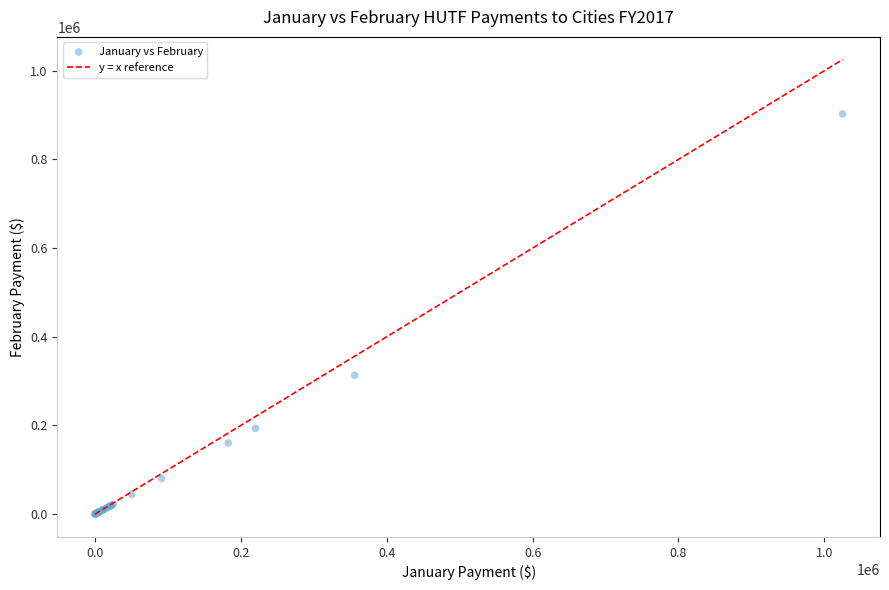

What Y value in the scatter plot is closest to 451288?

313119.9